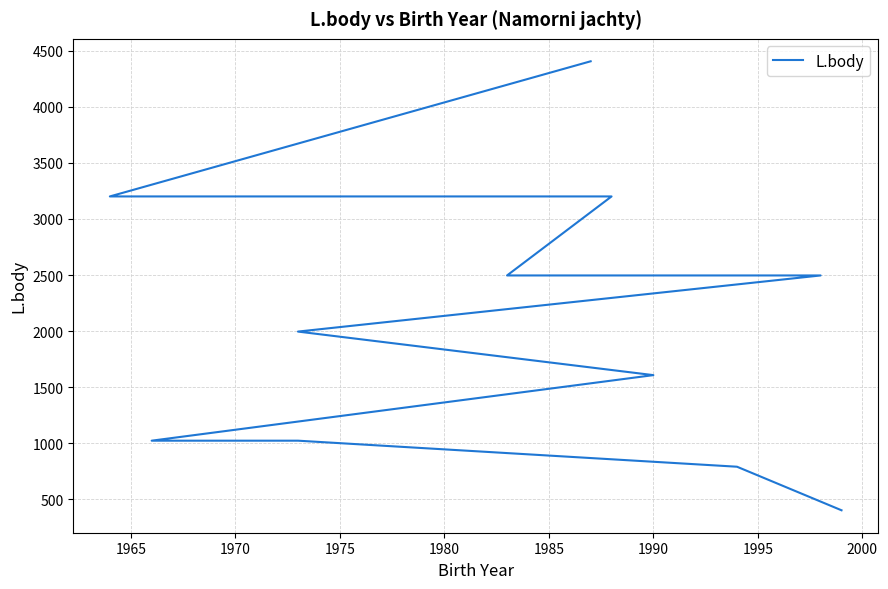

What is the difference between the second highest and second lowest values?

2408